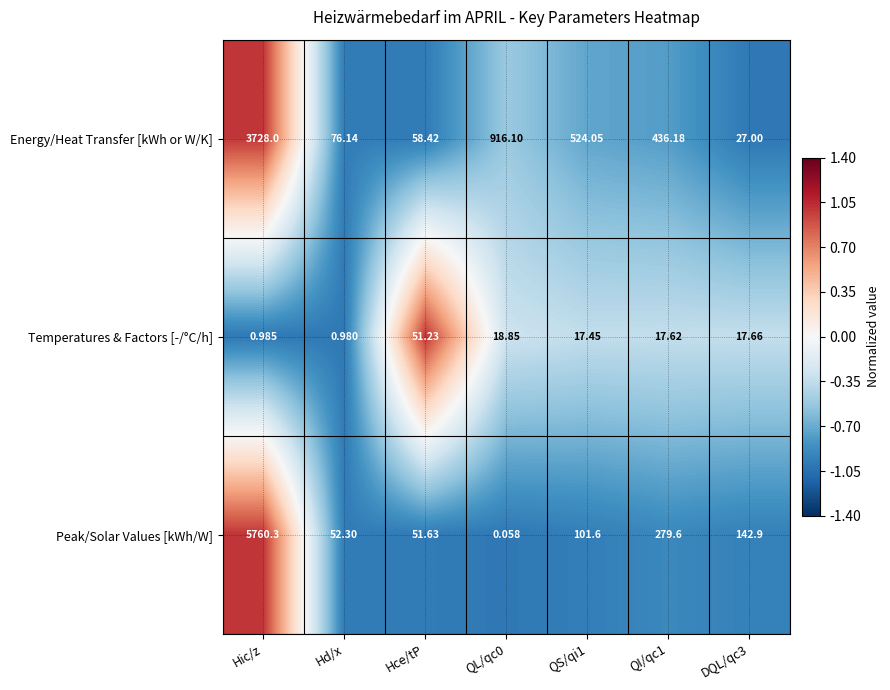

At which label does Peak/Solar Values [kWh/W] reach its peak?

Hic/z